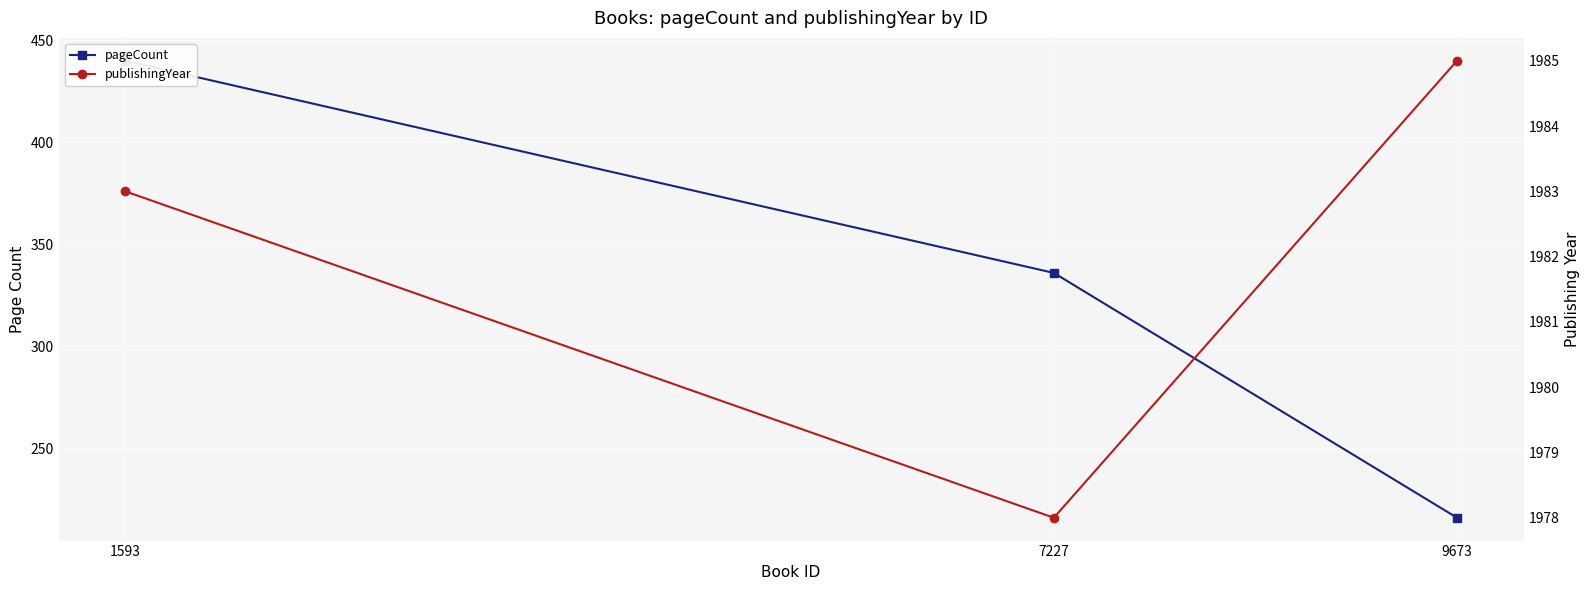

What is the sum of the pageCount values at 9673 and 7227?

552